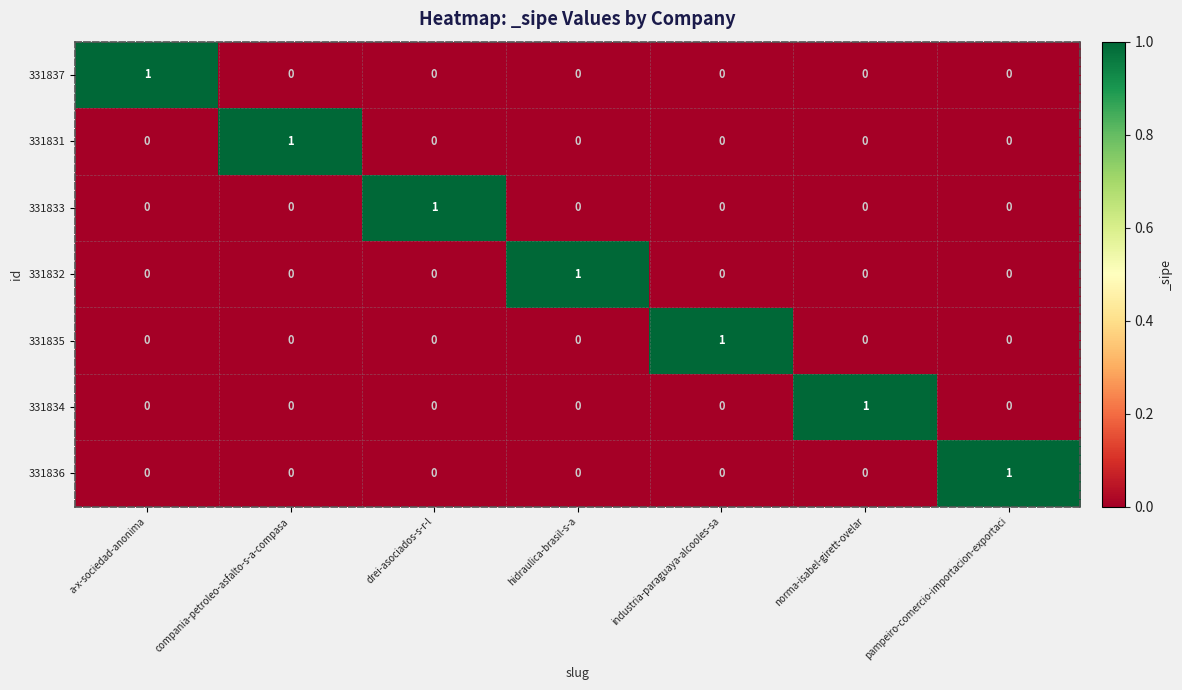

The 331831 series shows 1 at compania-petroleo-asfalto-s-a-compasa. True or false?

True